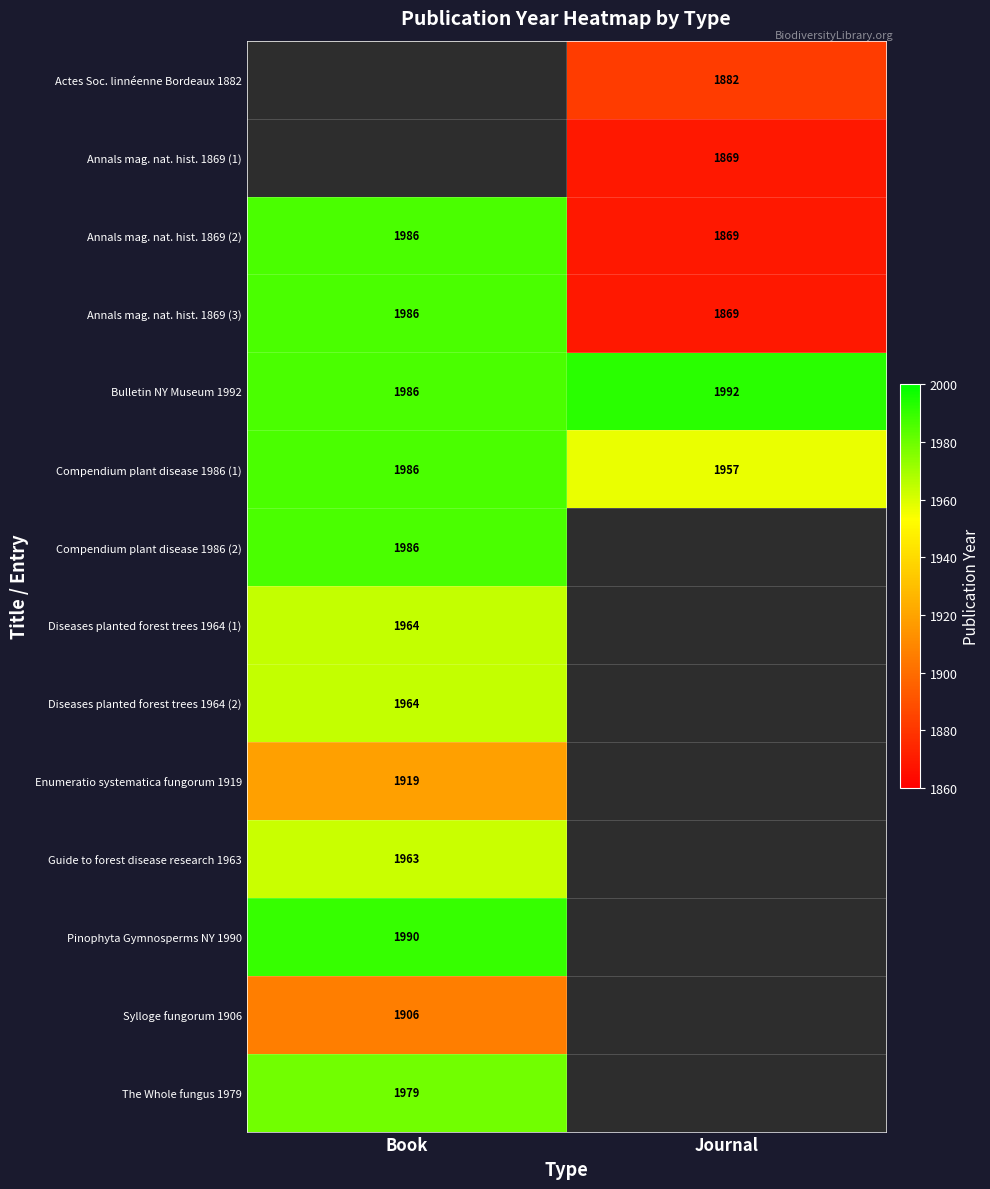

The value of Actes Soc. linnéenne Bordeaux 1882 at Journal is 2702. True or false?

False